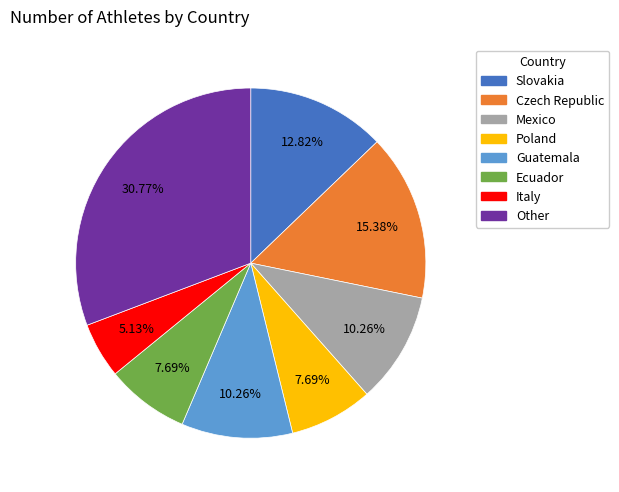

Is it true that Guatemala is 10% of the pie?

True